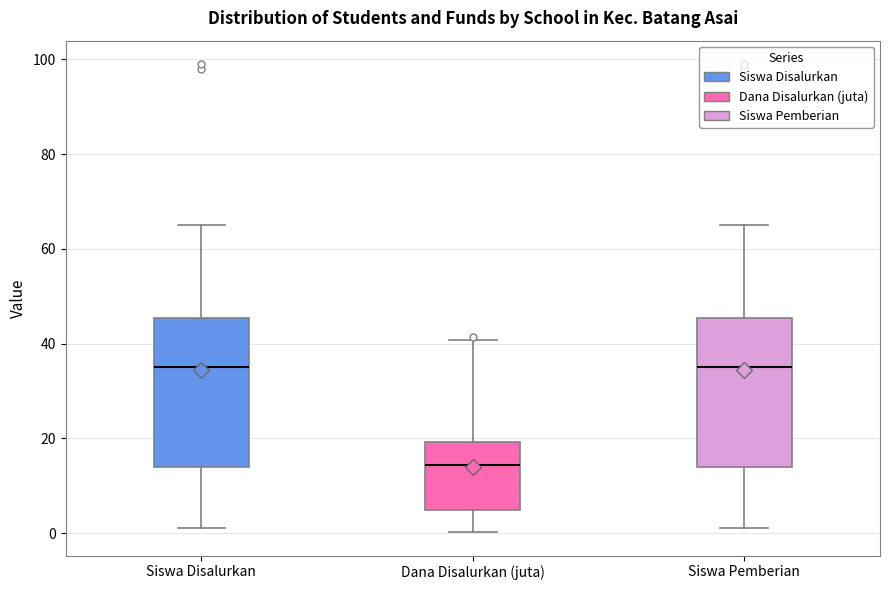

Reading left to right, transcribe this box plot: for each box, give where its median line is, the range the box spans, and where its two whiskers end, as read against the y-axis. The values are not printed on the chart, so give them approximately, as read against the axis.

Siswa Disalurkan: median 36, box 14 to 46, whiskers 2 to 66
Dana Disalurkan (juta): median 14, box 4 to 20, whiskers 0 to 40
Siswa Pemberian: median 36, box 14 to 46, whiskers 2 to 66